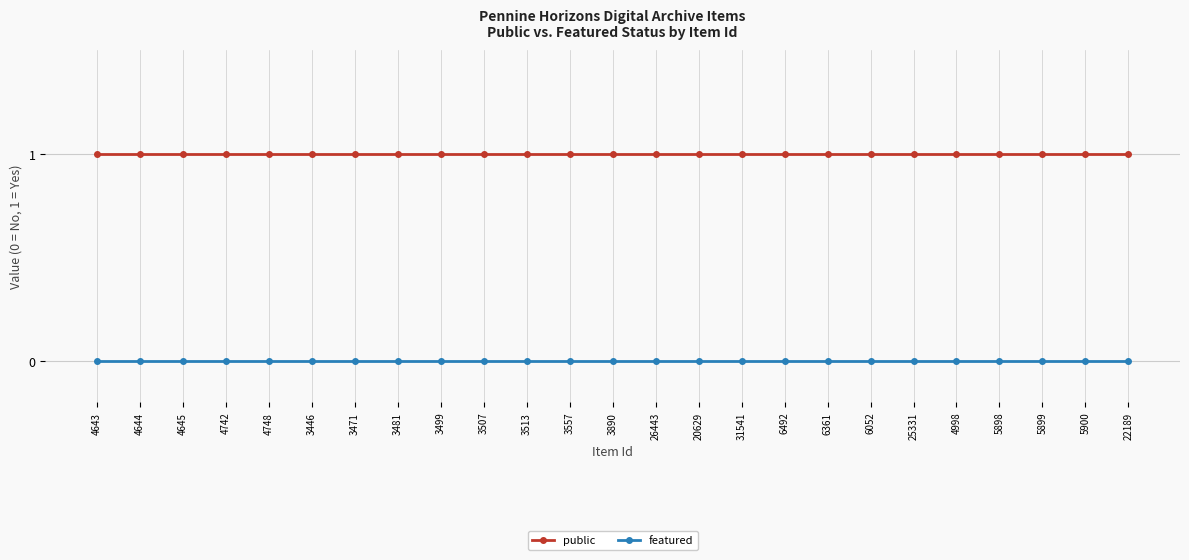

What position from the right is 4742?

22